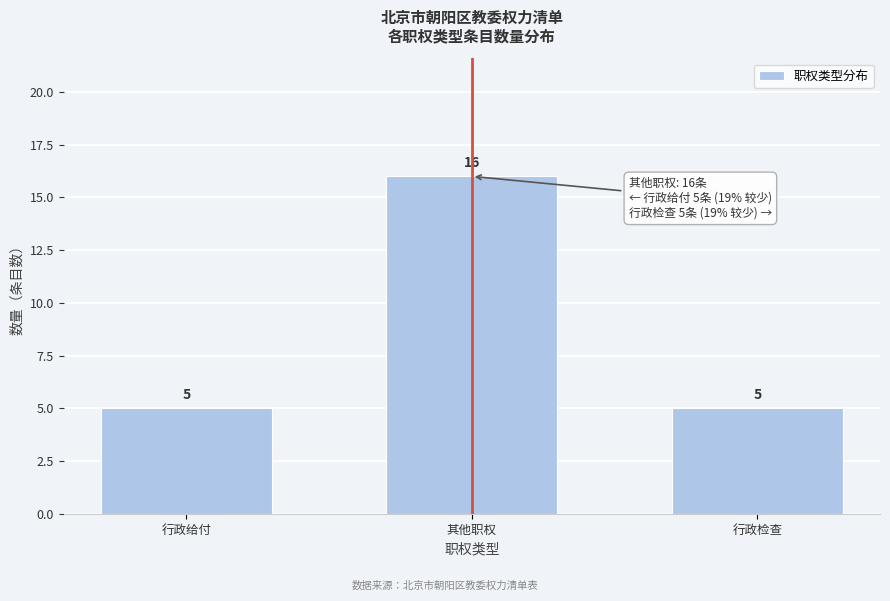

Reading left to right, extract all data points from this chart.

行政给付=5	其他职权=16	行政检查=5